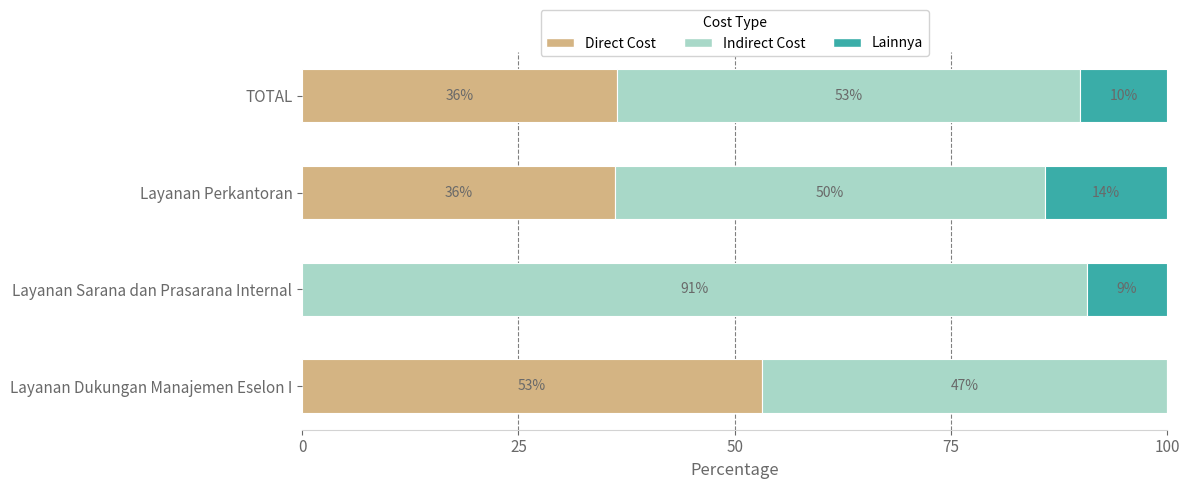

What is the highest value of the Direct Cost series?

53.1